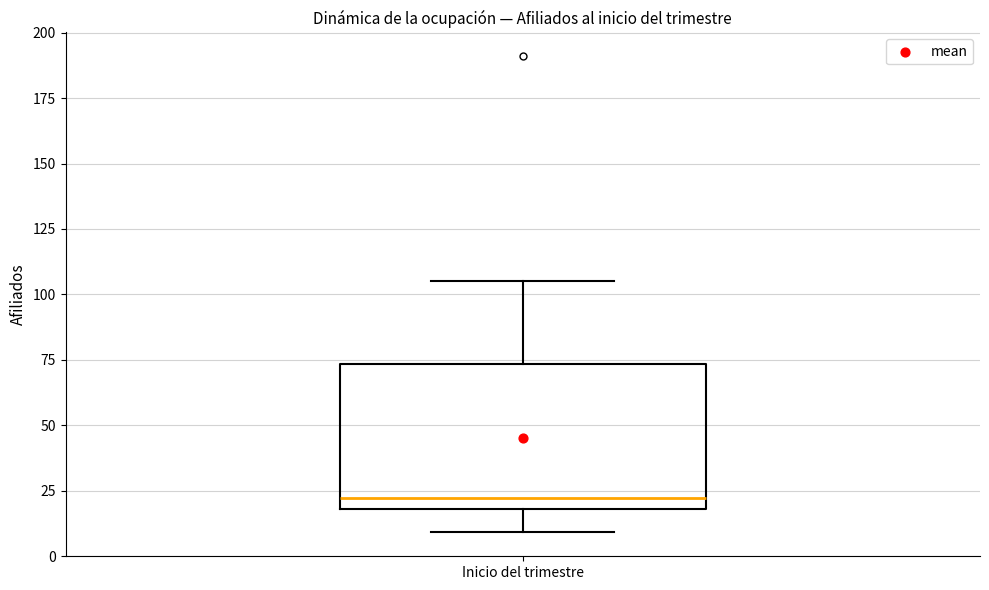

Where is the upper edge of the box for Inicio del trimestre on the y-axis? The values are not printed on the chart, so give them approximately, as read against the axis.

75